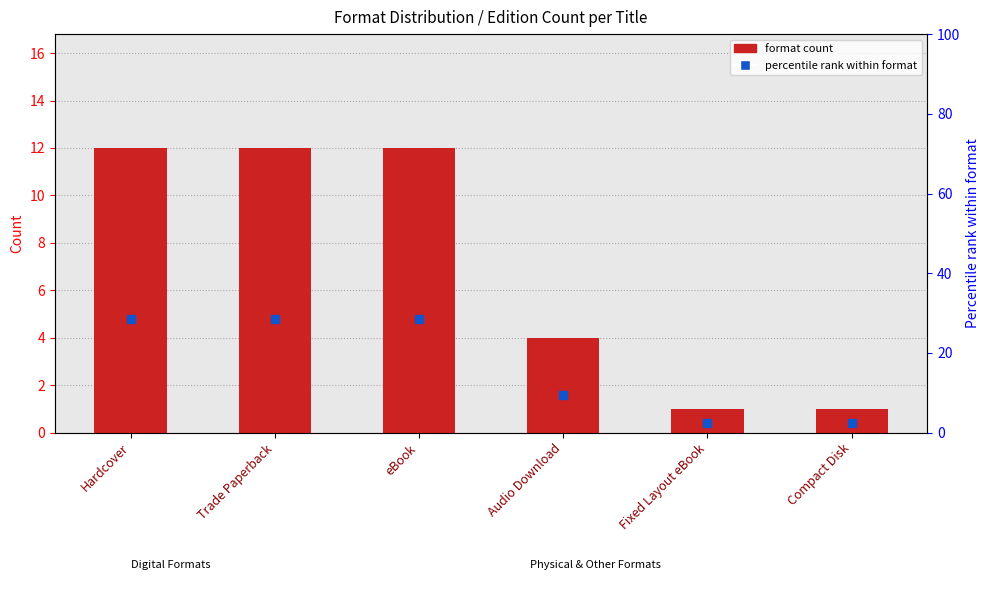

At which category is the sum across all series the highest?

Hardcover